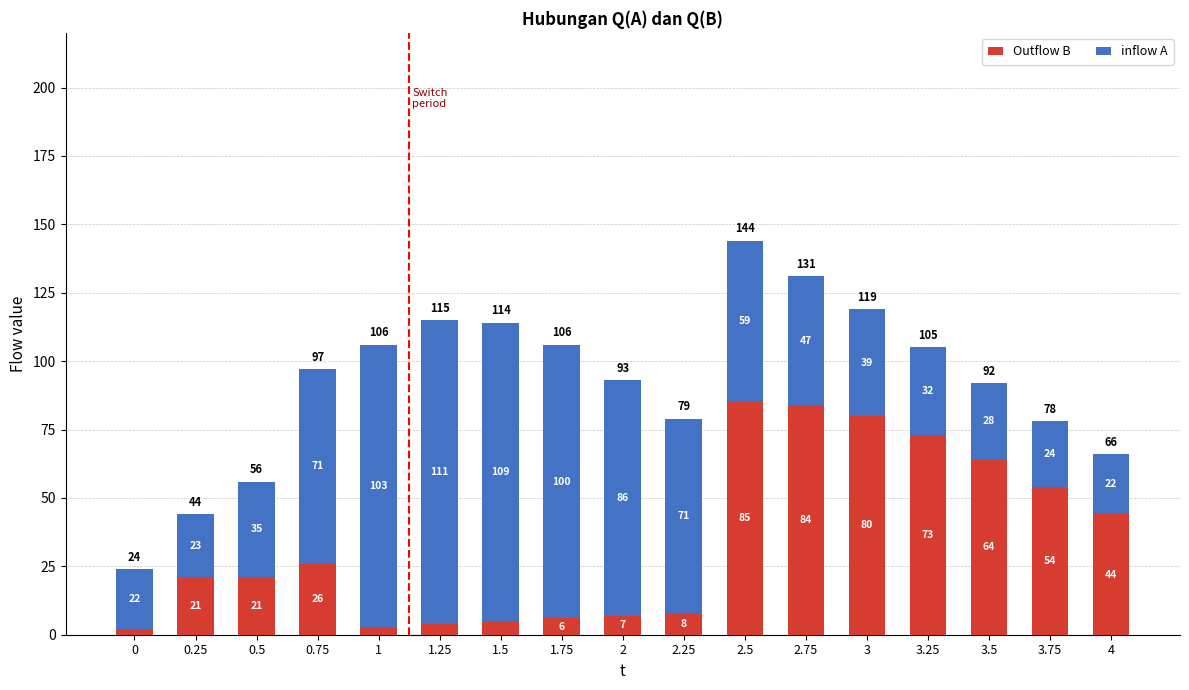

Where is Outflow B nearest to the value 43?

4